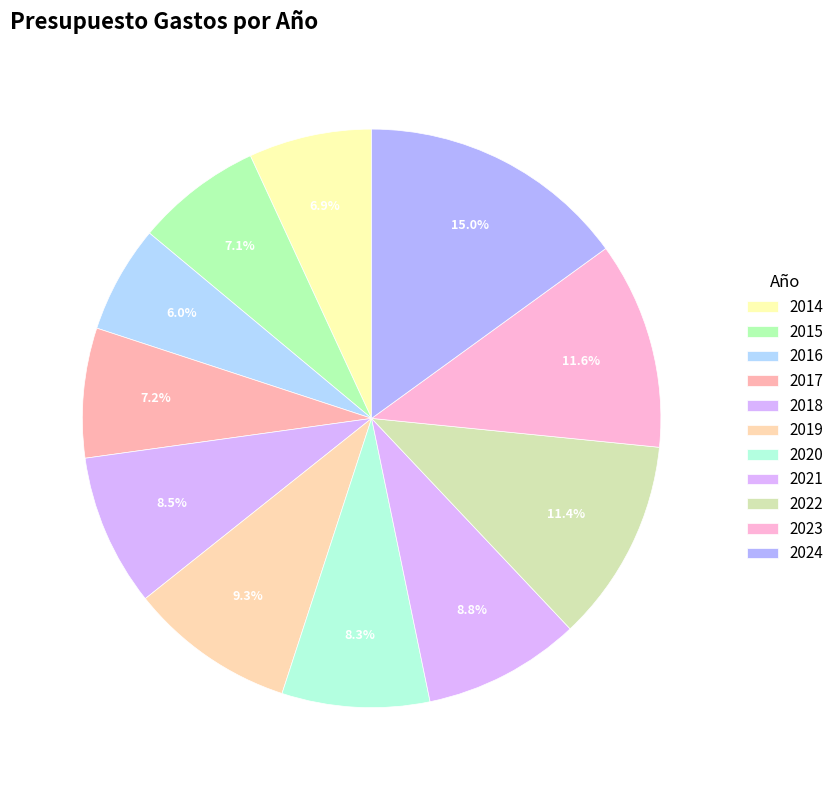

Is the sum of 2017 and 2014 greater than half?

No